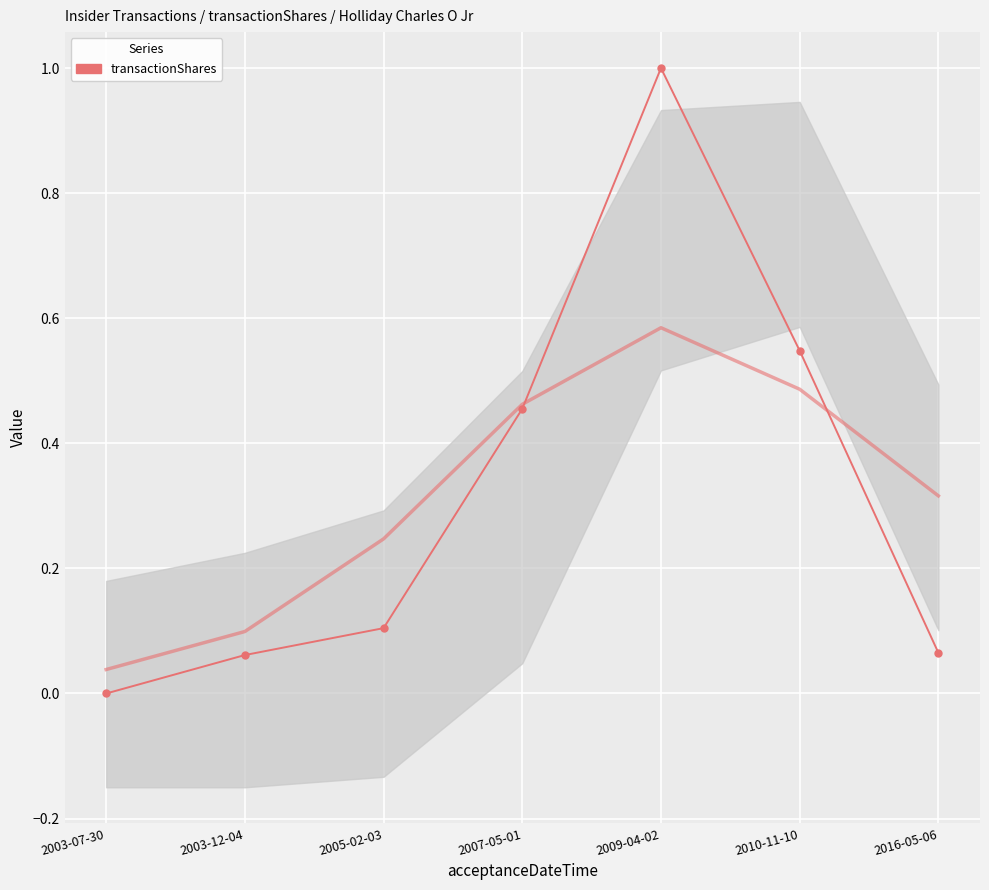

What is the label of the 3rd point from the left?

2005-02-03